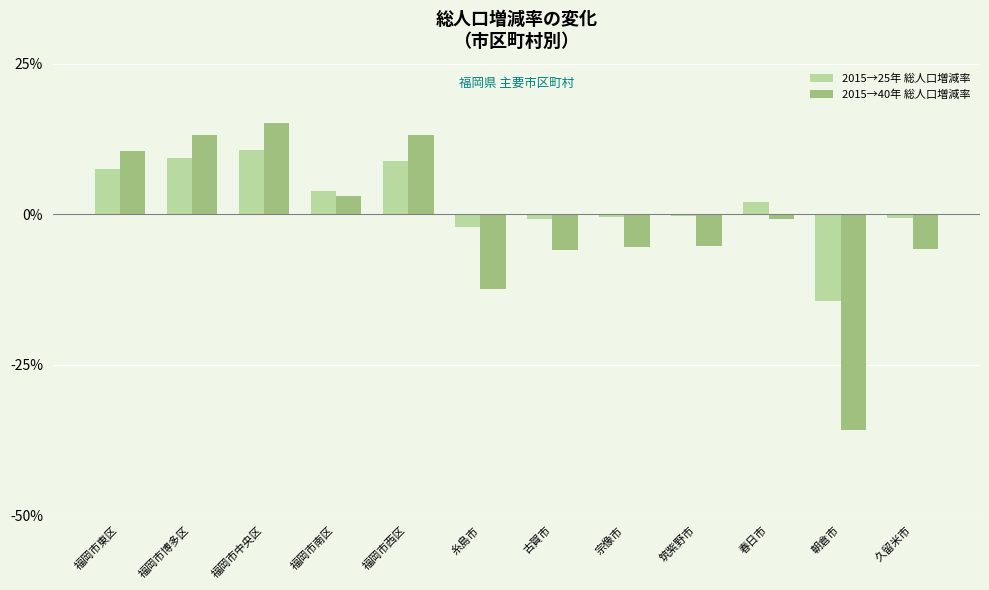

How many data points does each series have?

12